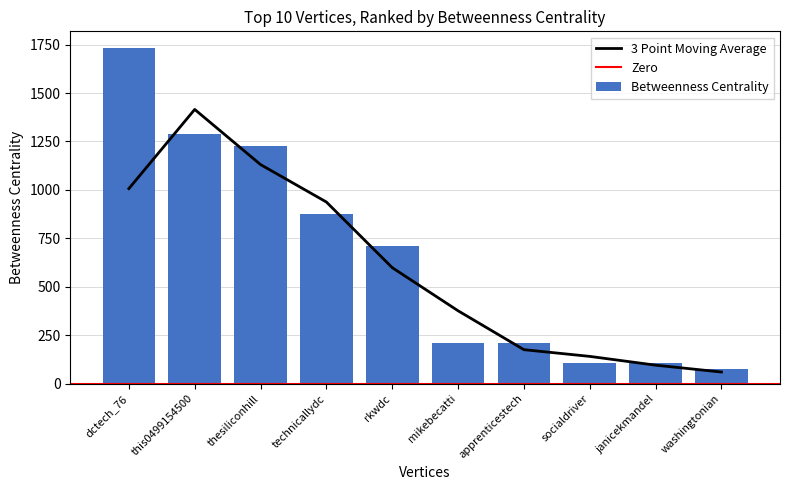

What is the average value?

653.9